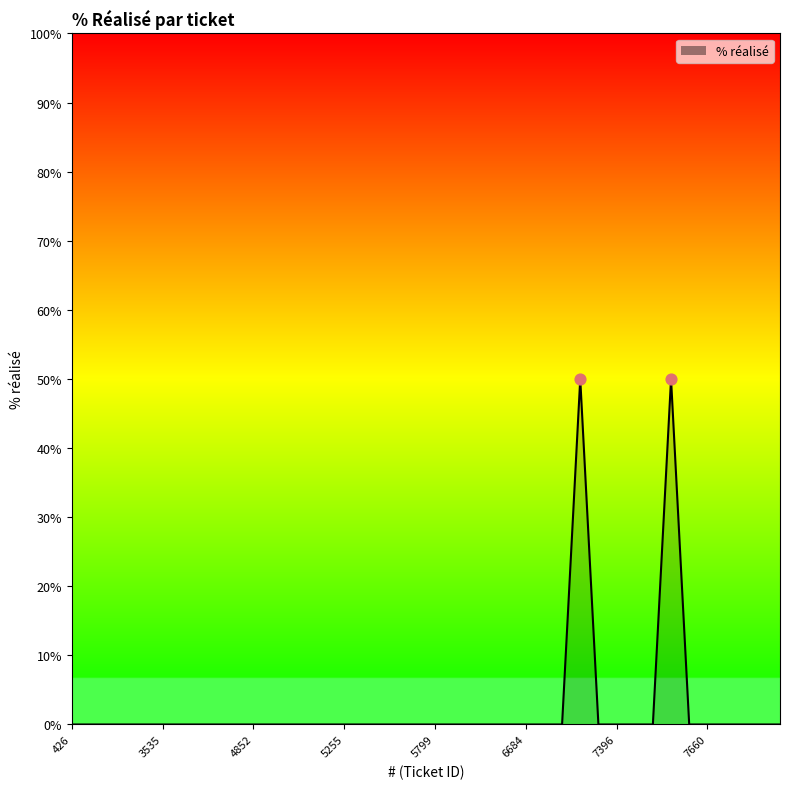

What is the maximum value shown in the chart?

50